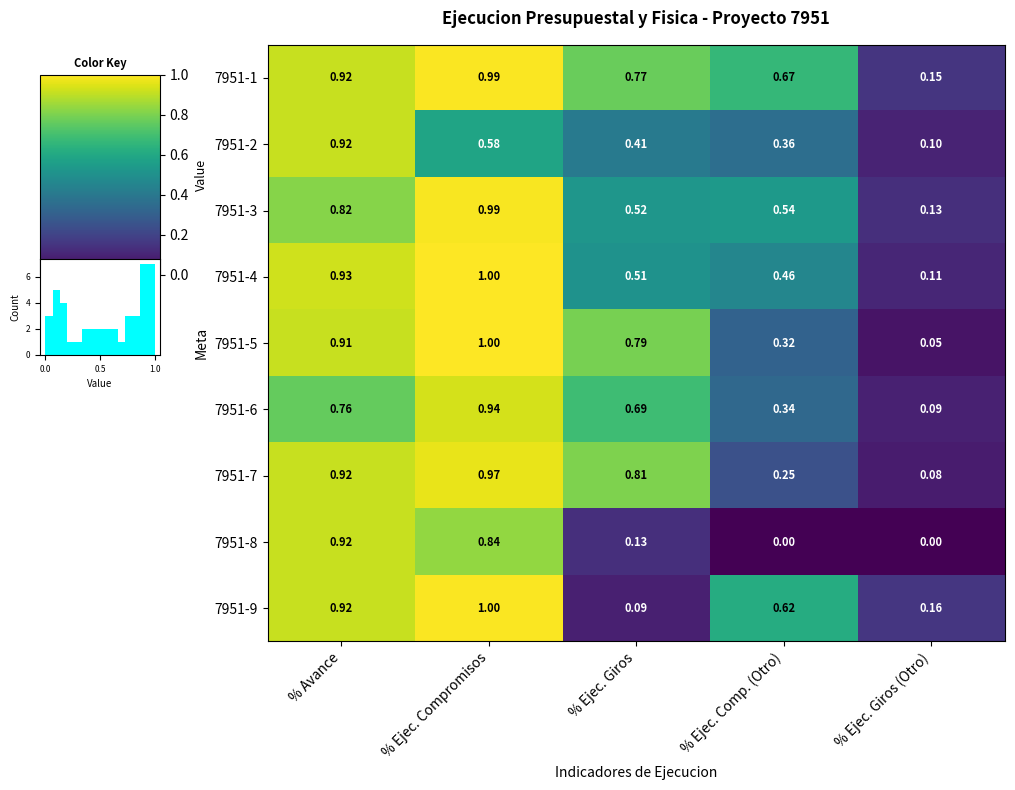

Rank the categories by 7951-1 value from highest to lowest.

% Ejec. Compromisos, % Avance, % Ejec. Giros, % Ejec. Comp. (Otro), % Ejec. Giros (Otro)